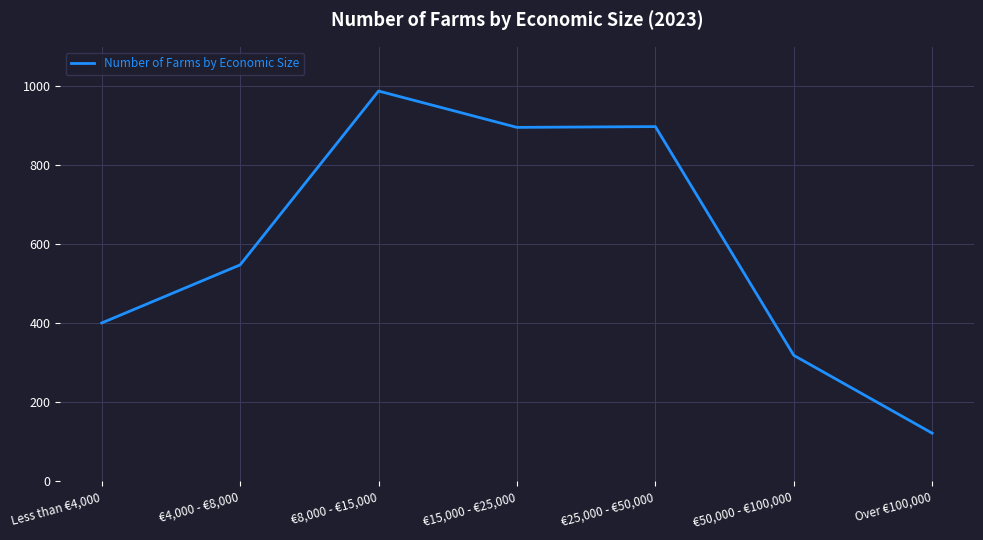

What is the average value?

596